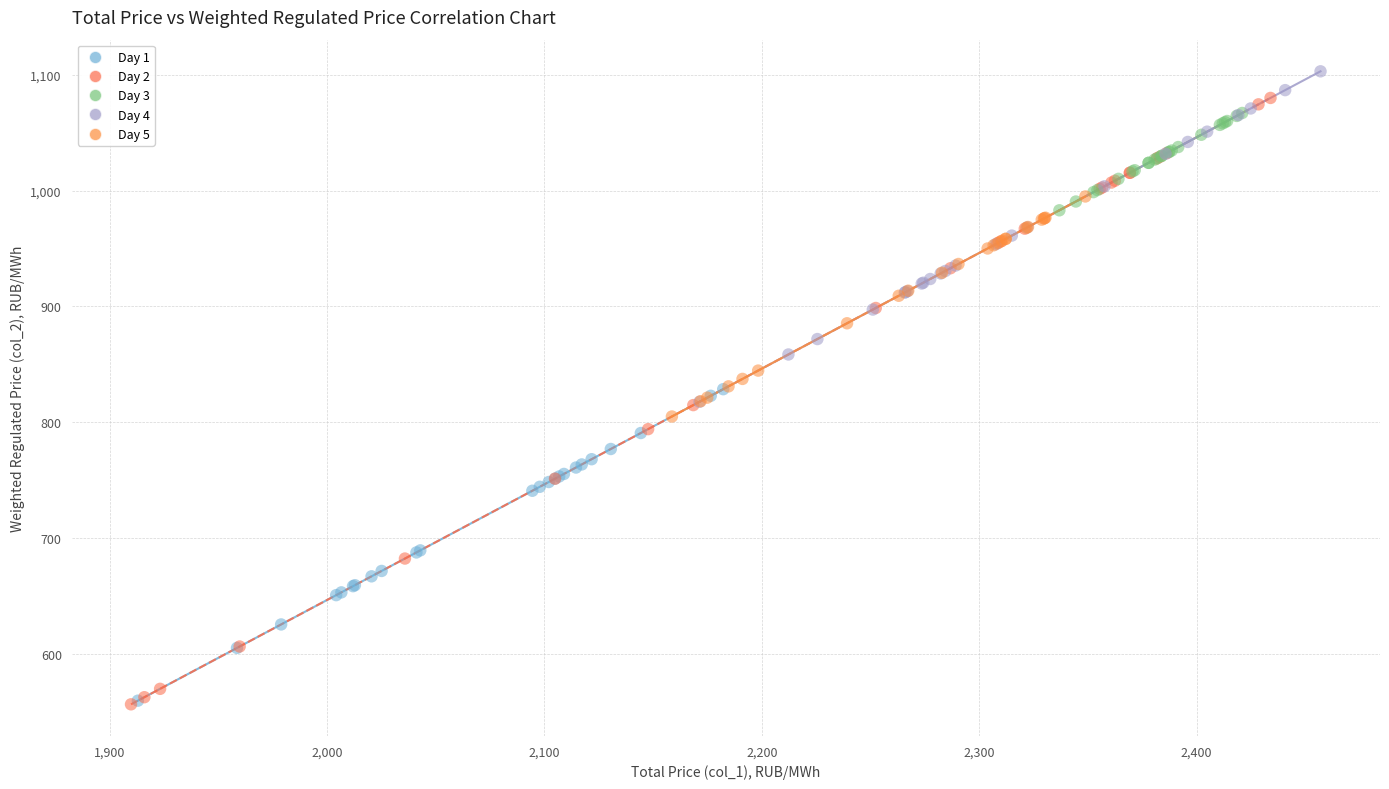

Which series has the widest spread of Y values?

Day 2